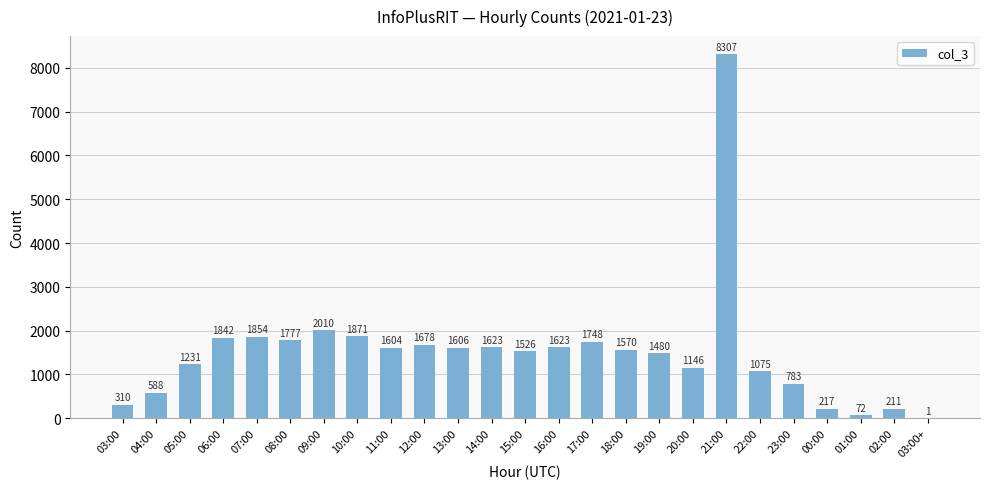

What is the maximum value shown in the chart?

8307